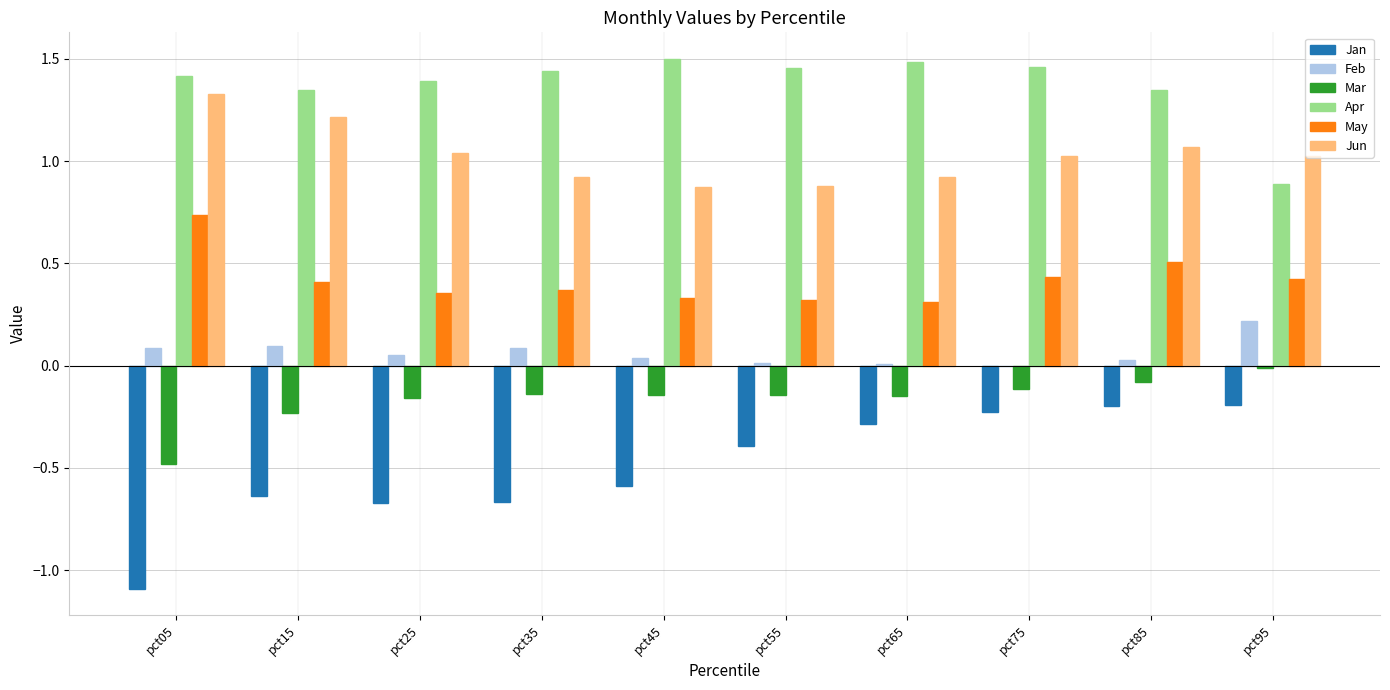

What is the sum of all May values?

4.2